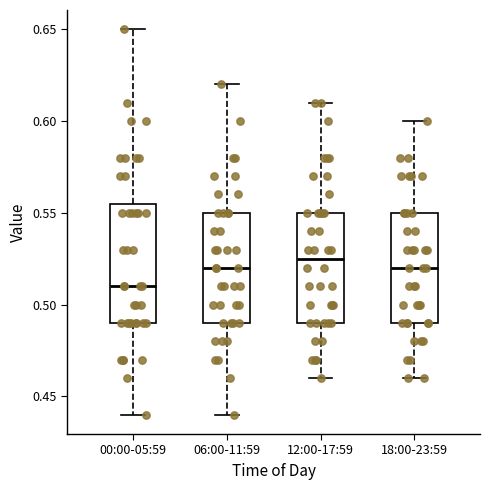

Where is the lower edge of the box for 00:00-05:59 on the y-axis? The values are not printed on the chart, so give them approximately, as read against the axis.

0.490